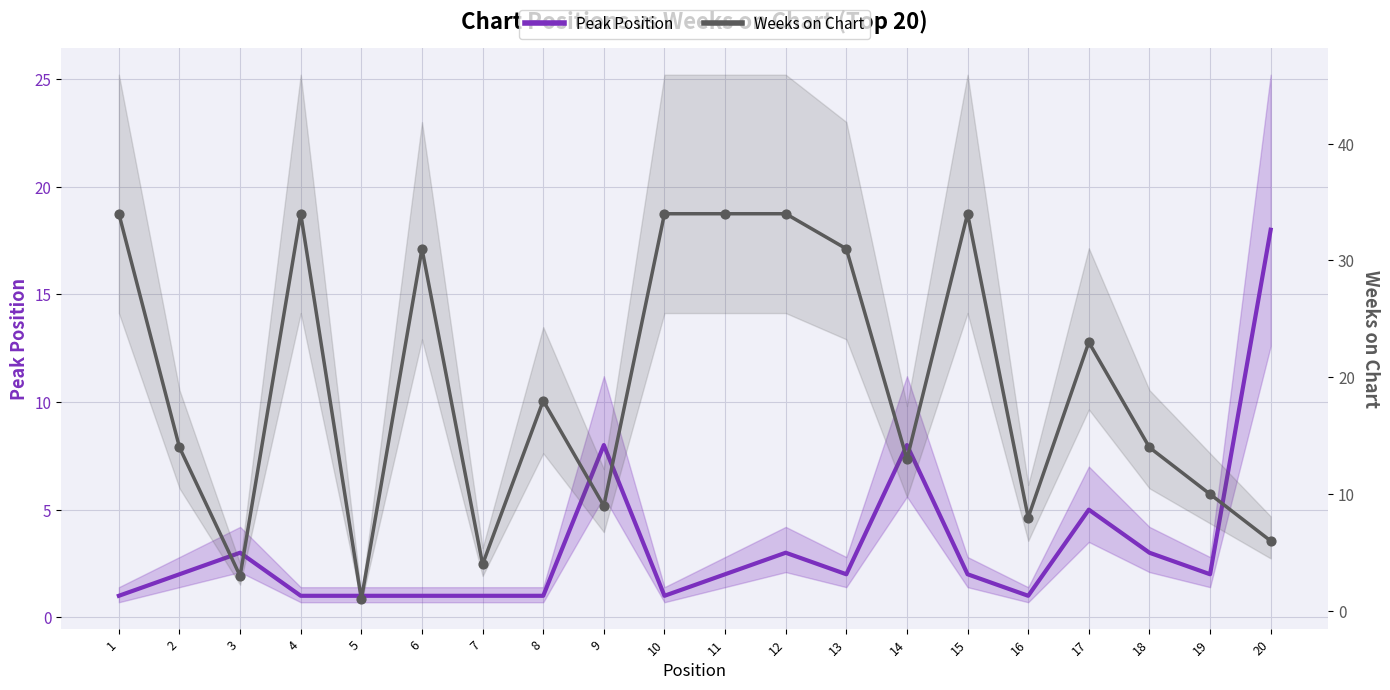

Which series has the largest Y range (max minus min)?

Weeks on Chart